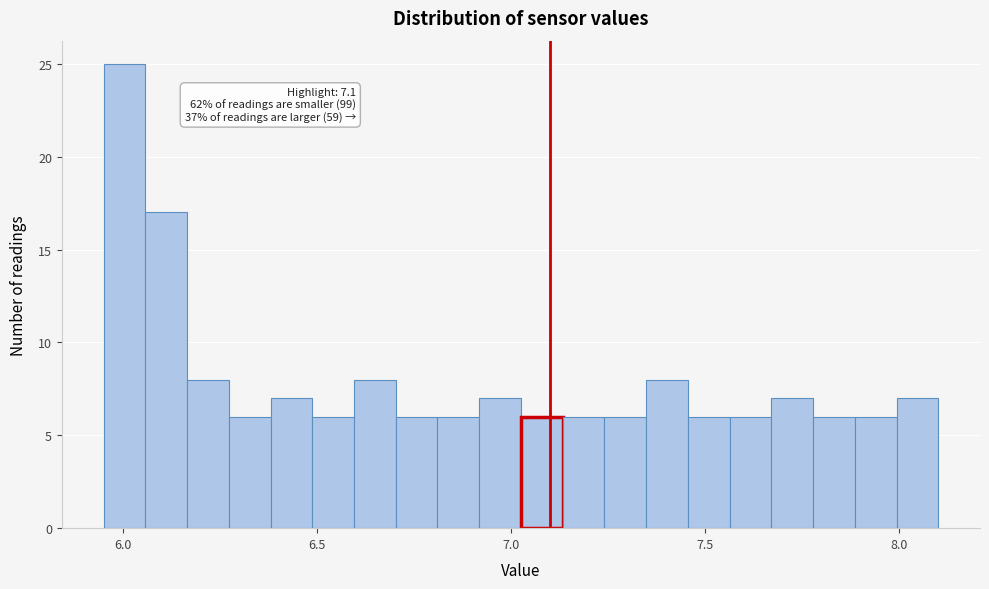

Around what value on the x-axis is the tallest bar? Give the approximate position of its centre, as read against the axis.

6.00